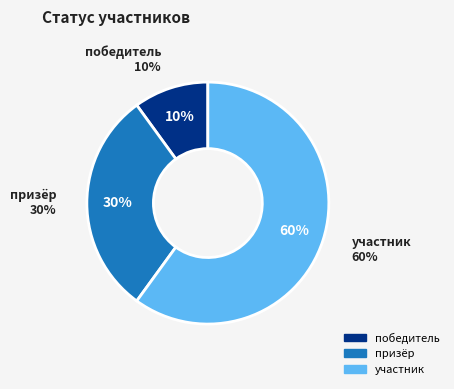

To the nearest percent, what is the difference between the largest and smallest slice percentages?

50%